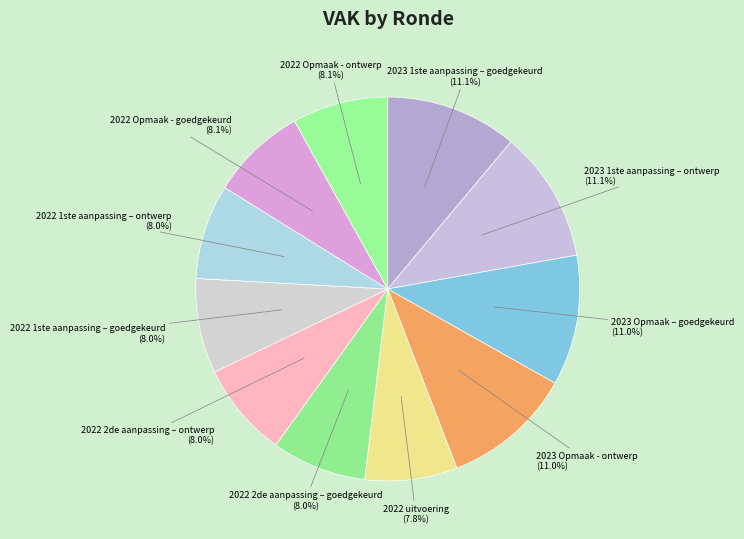

Count the number of slices in the pie.

11